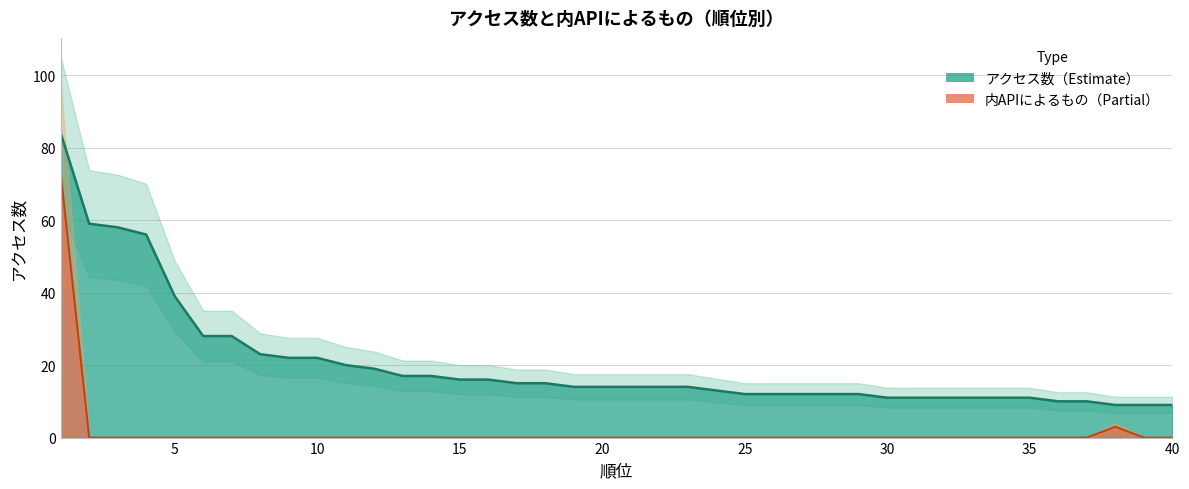

At how many categories does at least one series exceed 58?

2